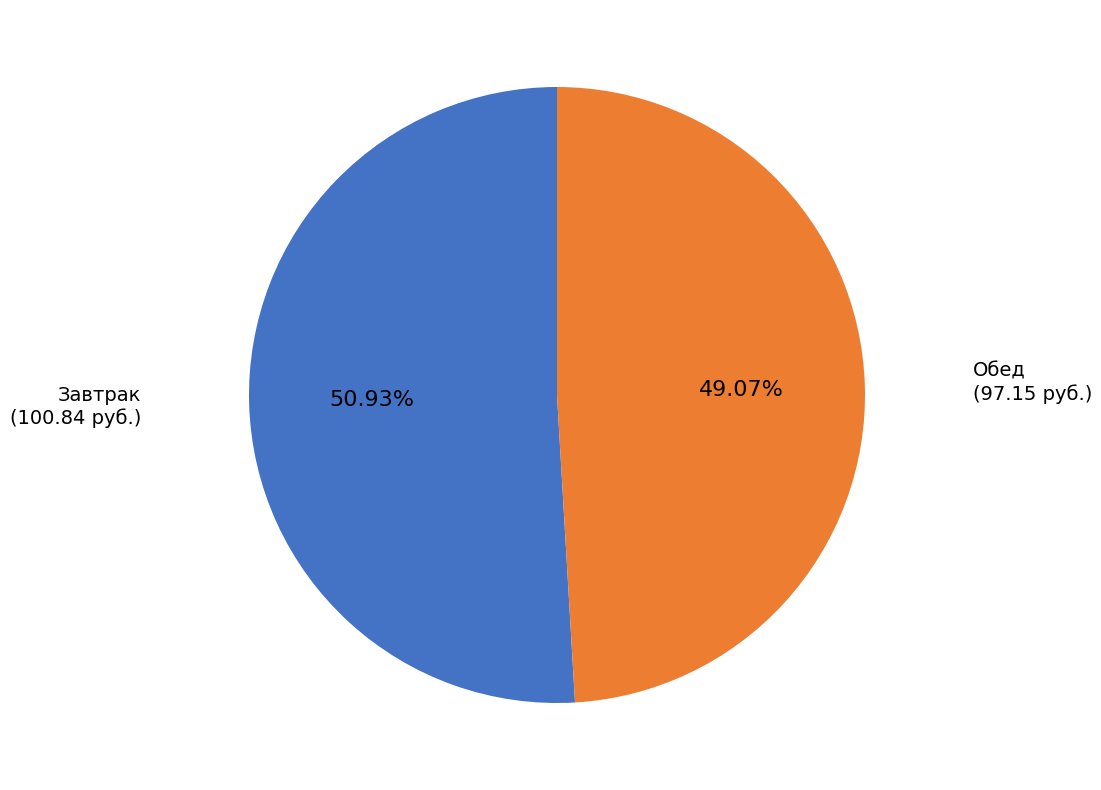

Does any single category account for the majority?

Yes